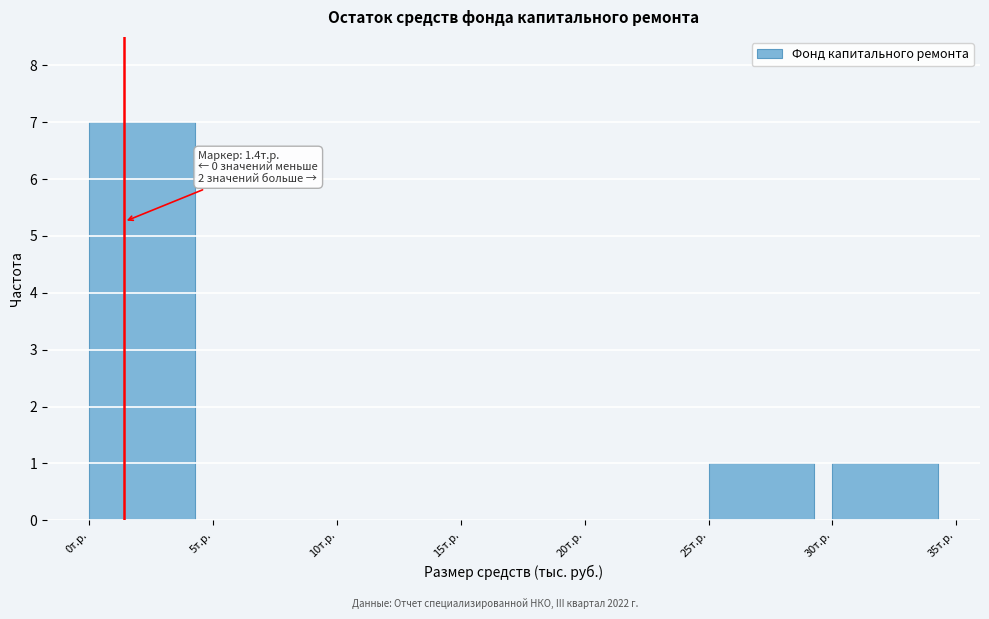

Which range on the x-axis has the tallest bar?

0 to 5